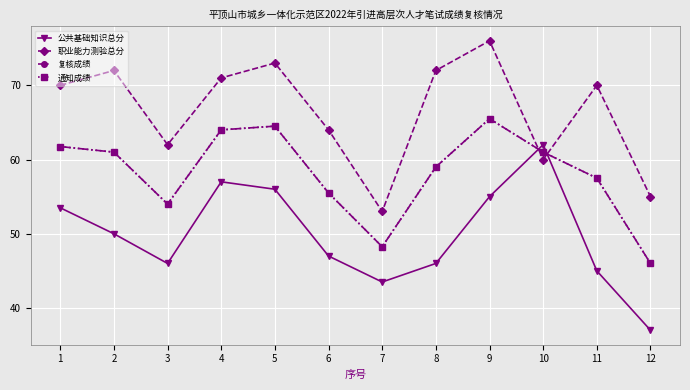

What is the value of the 复核成绩 point at the 1st from the left?

61.8